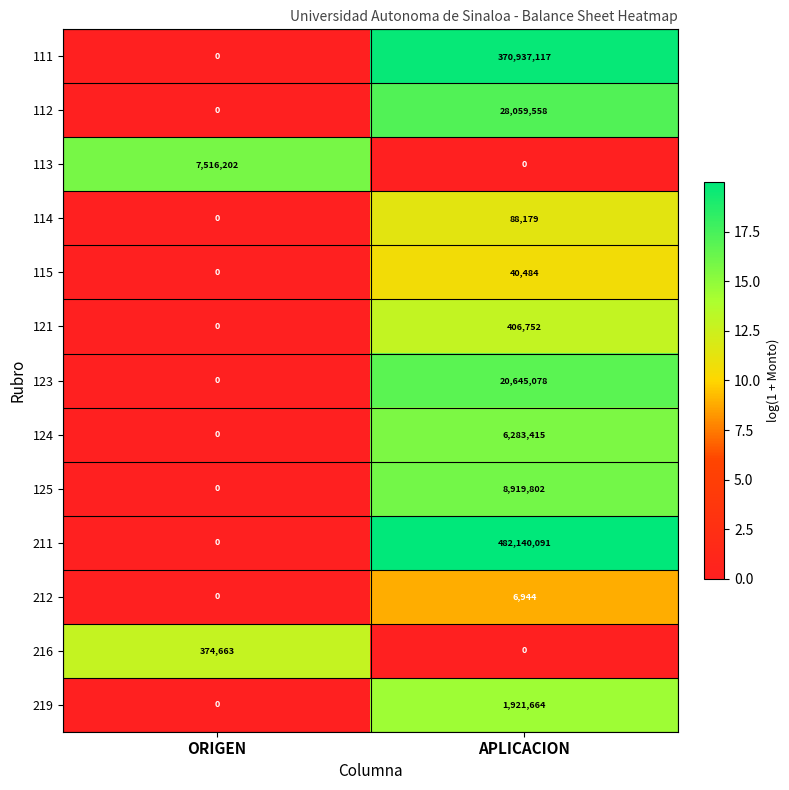

What is the difference between the highest and lowest values at APLICACION?

482140091